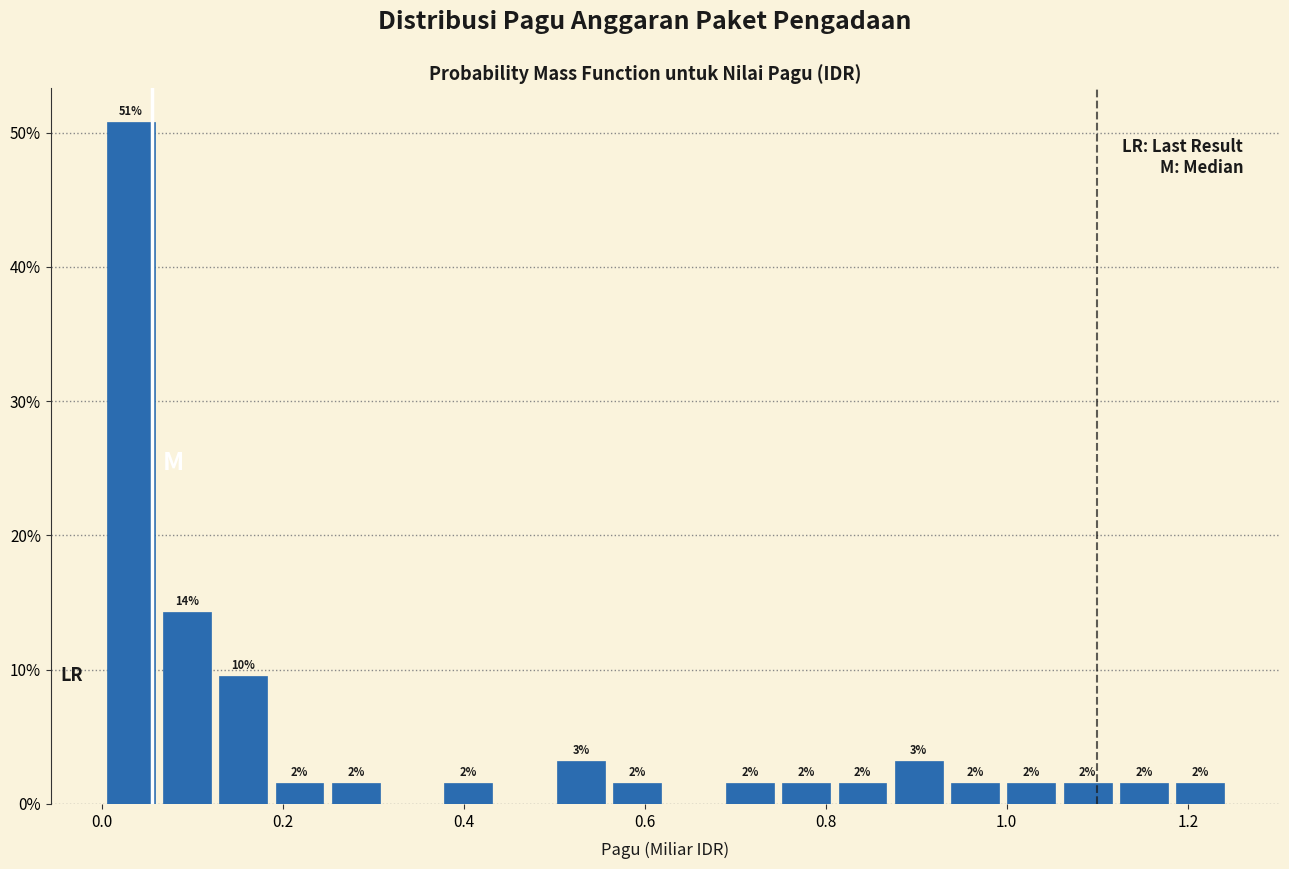

Read against the x-axis, roughly where is the centre of the tallest bar?

0.04